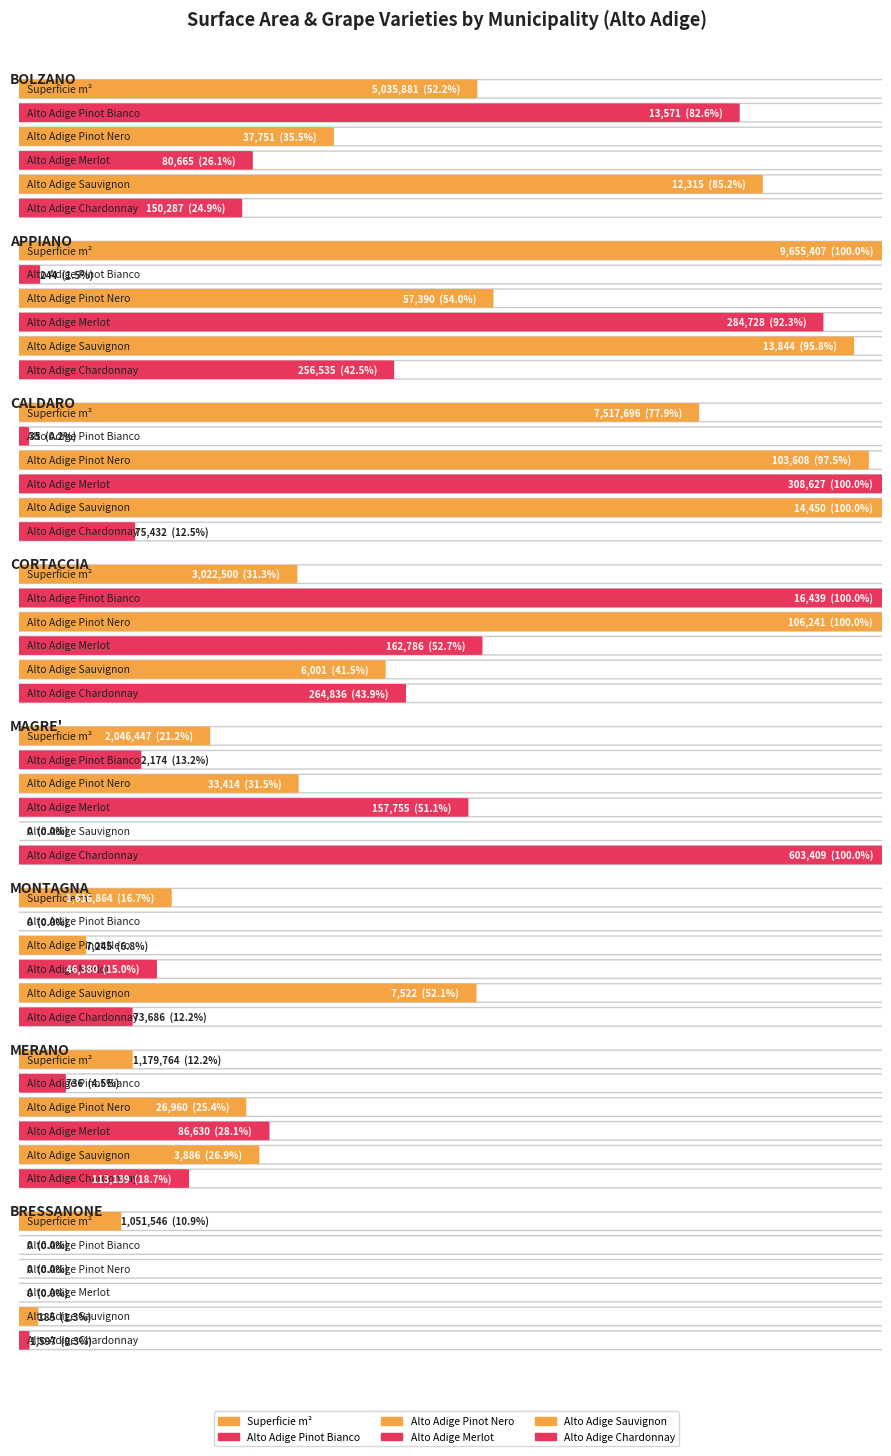

What is the maximum value shown in the chart?

9655407